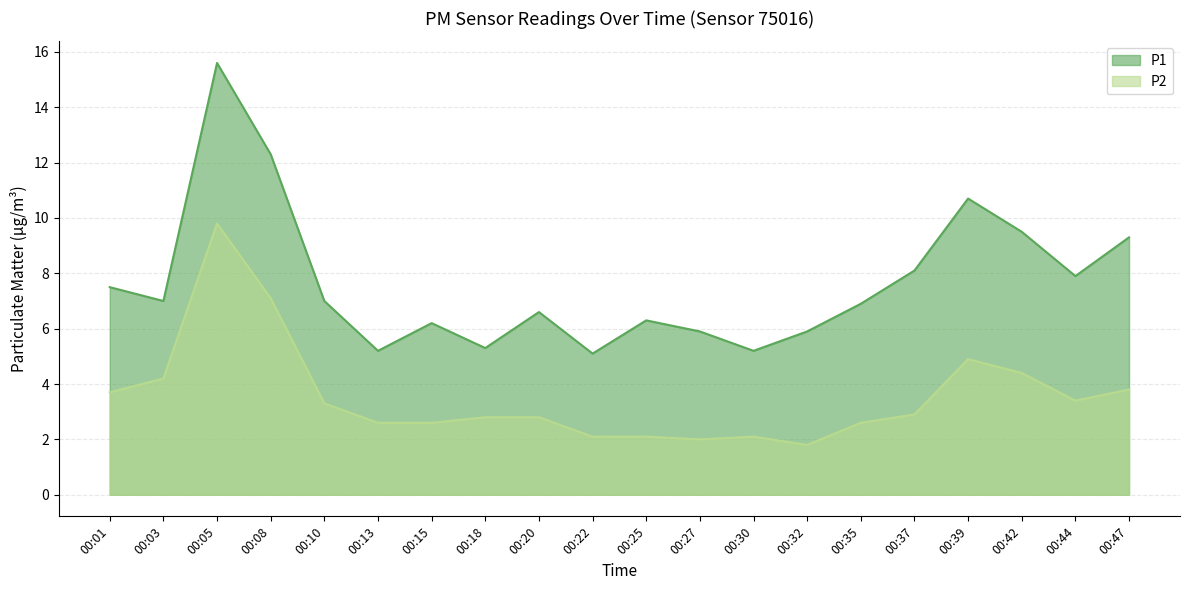

Which category has the highest value in the P1 series?

00:05